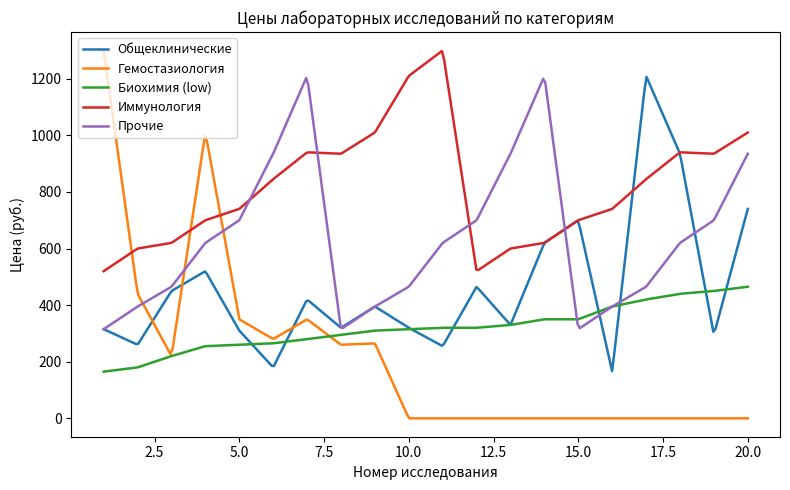

List the series in order of their overall mean, highest first.

Иммунология, Прочие, Общеклинические, Биохимия (low), Гемостазиология